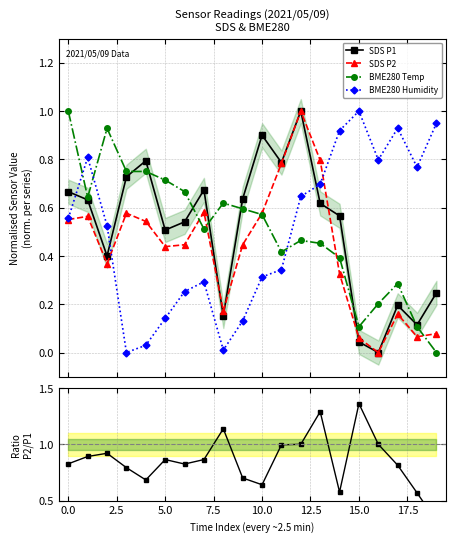

True or false: BME280 Humidity has more than 0 points higher than both neighbors.

True